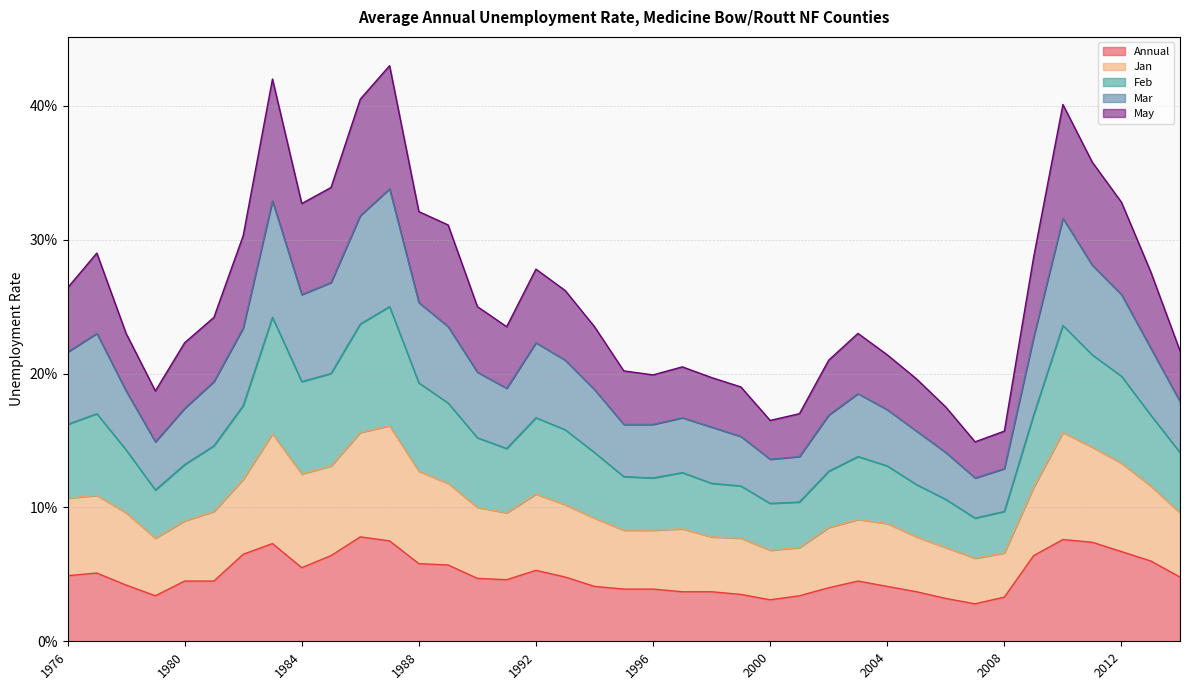

What are all the series names shown in the legend?

Annual, Jan, Feb, Mar, May